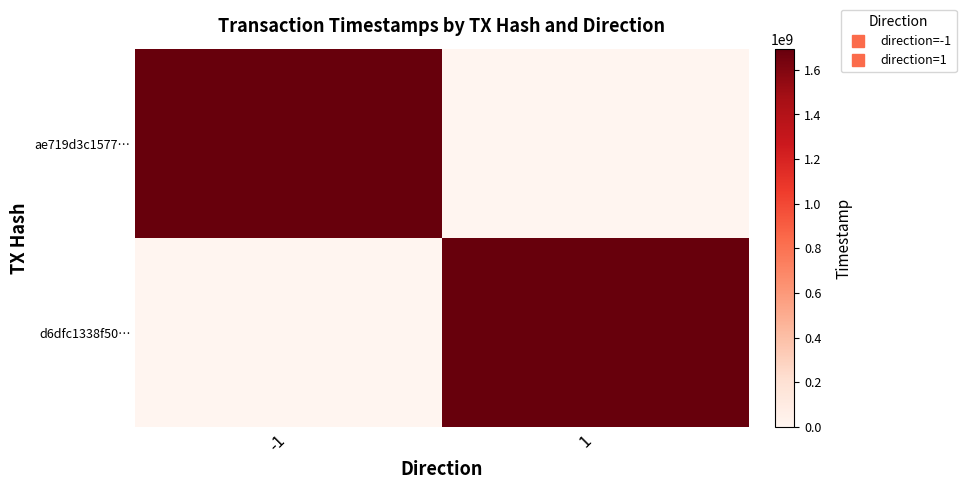

Reading left to right, extract all data points from this chart.

ae719d3c1577…: -1=1693192533	1=0
d6dfc1338f50…: -1=0	1=1693190581